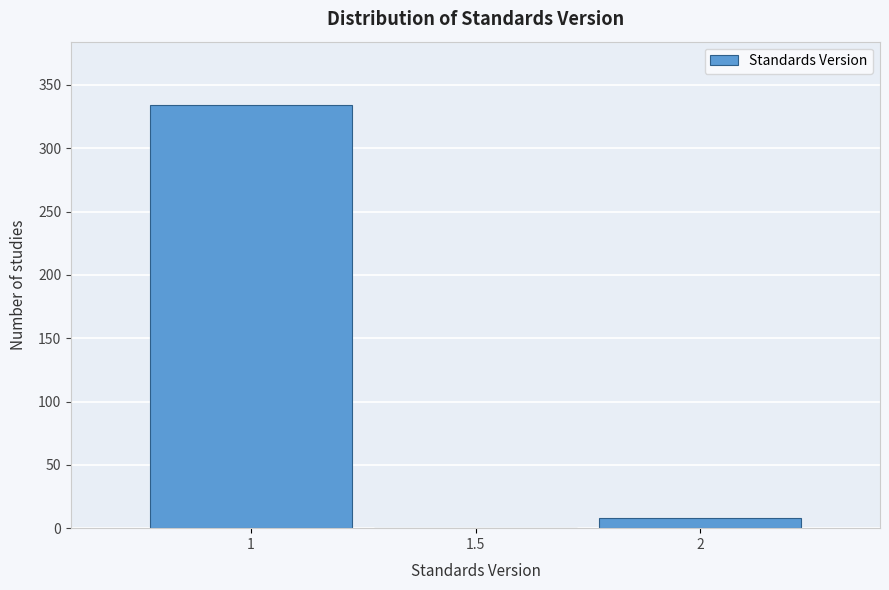

Reading left to right, transcribe all the data shown in this chart.

1=334	1.5=0	2=8